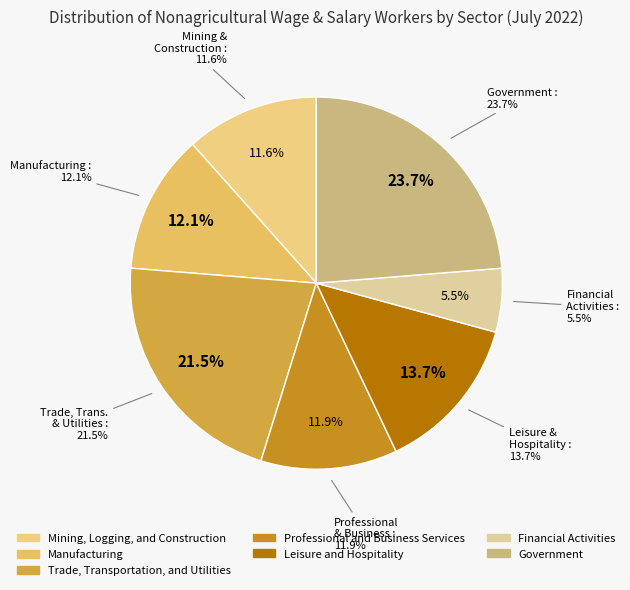

To the nearest percent, what is the average slice percentage?

14%